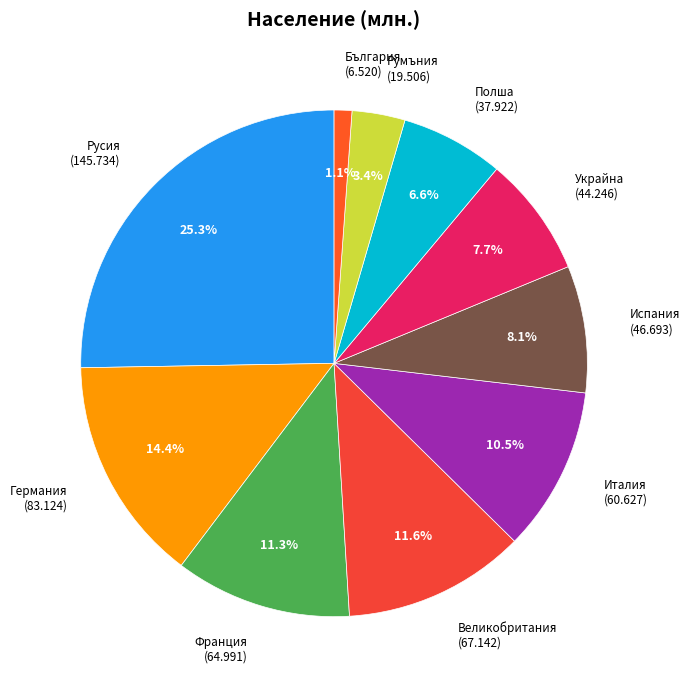

To the nearest percent, what is the difference between the largest and smallest slice percentages?

24%